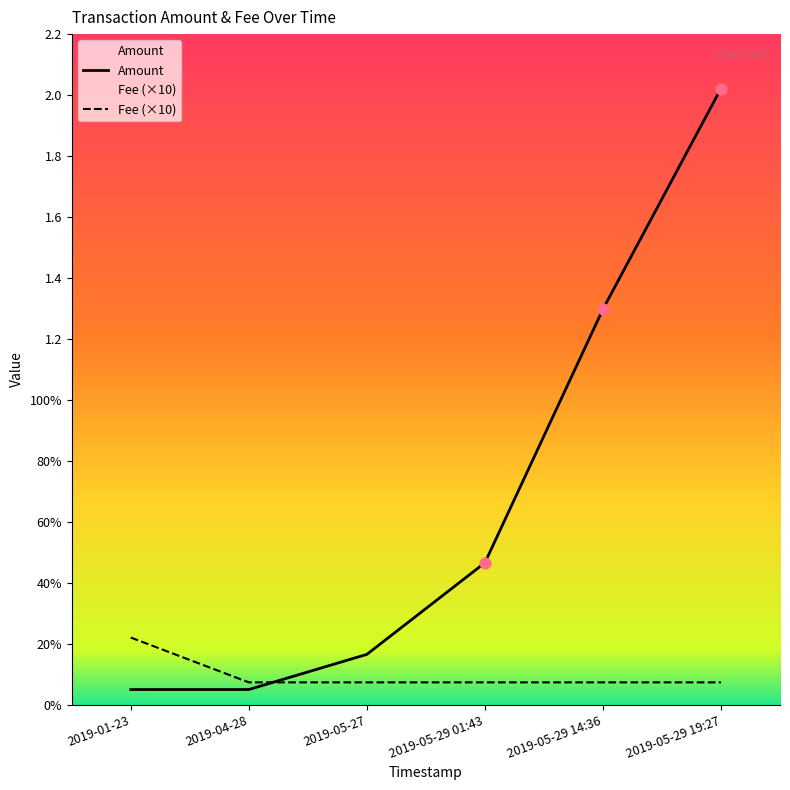

Which series contains the highest Y value?

Amount